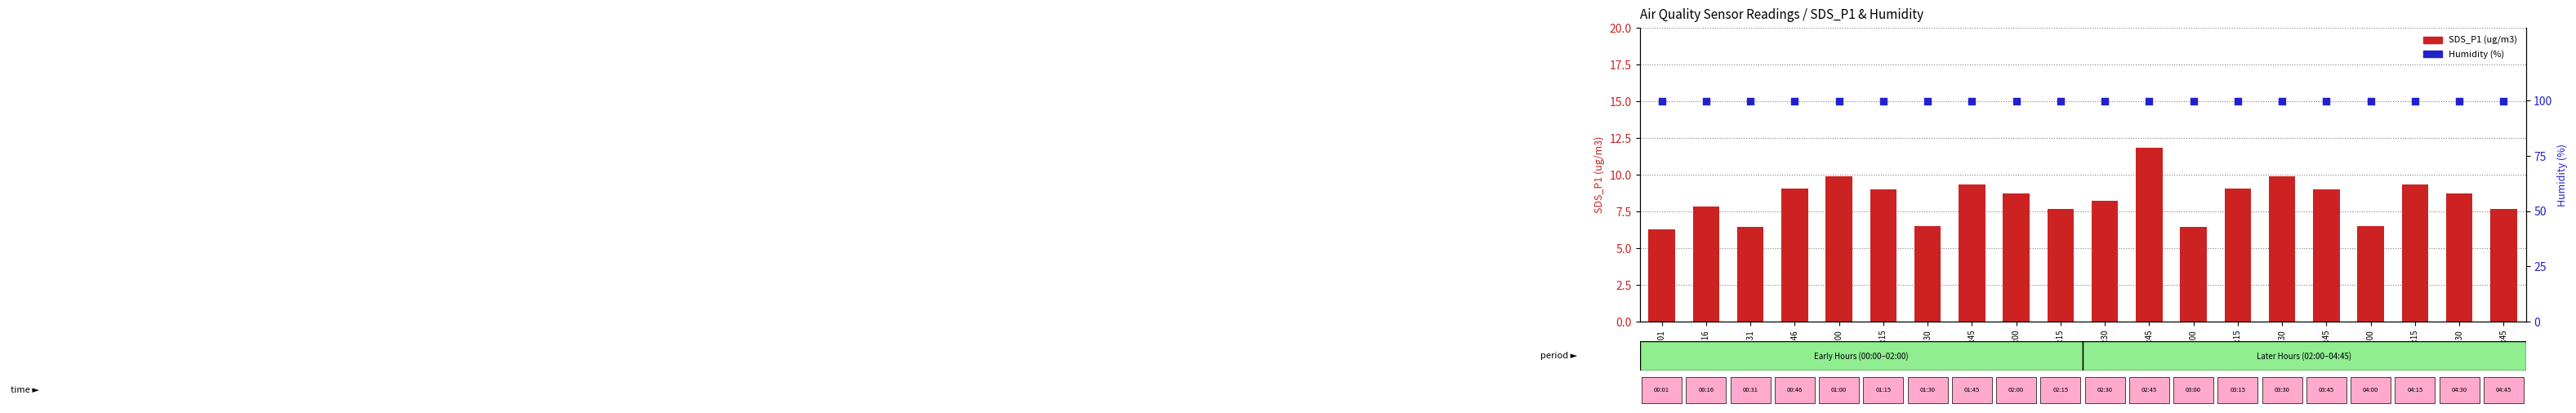

At which category is the sum across all series the highest?

02:45